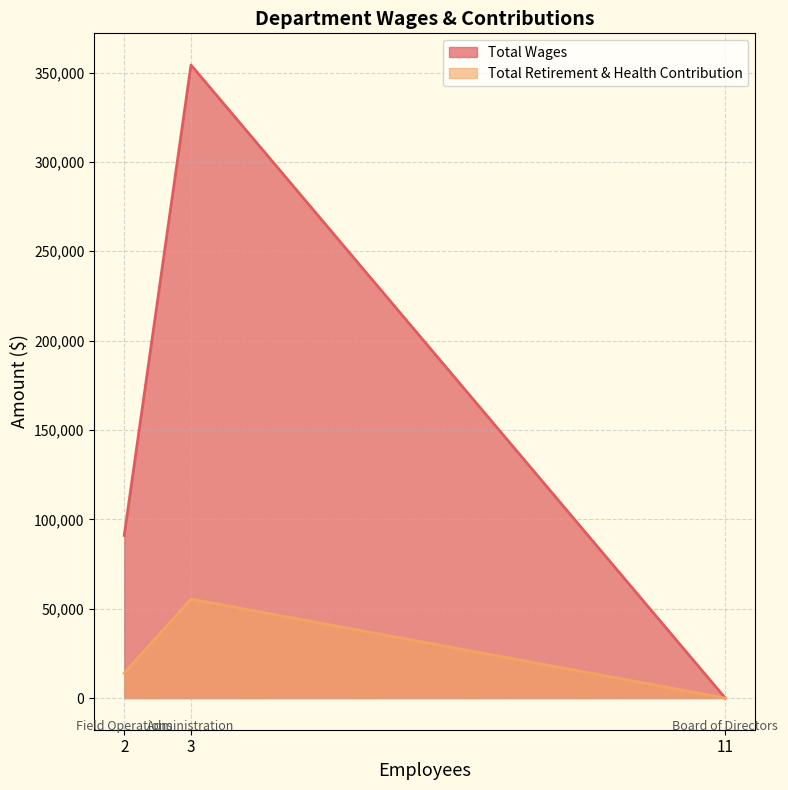

At which label does Total Wages first exceed 91025?

Administration